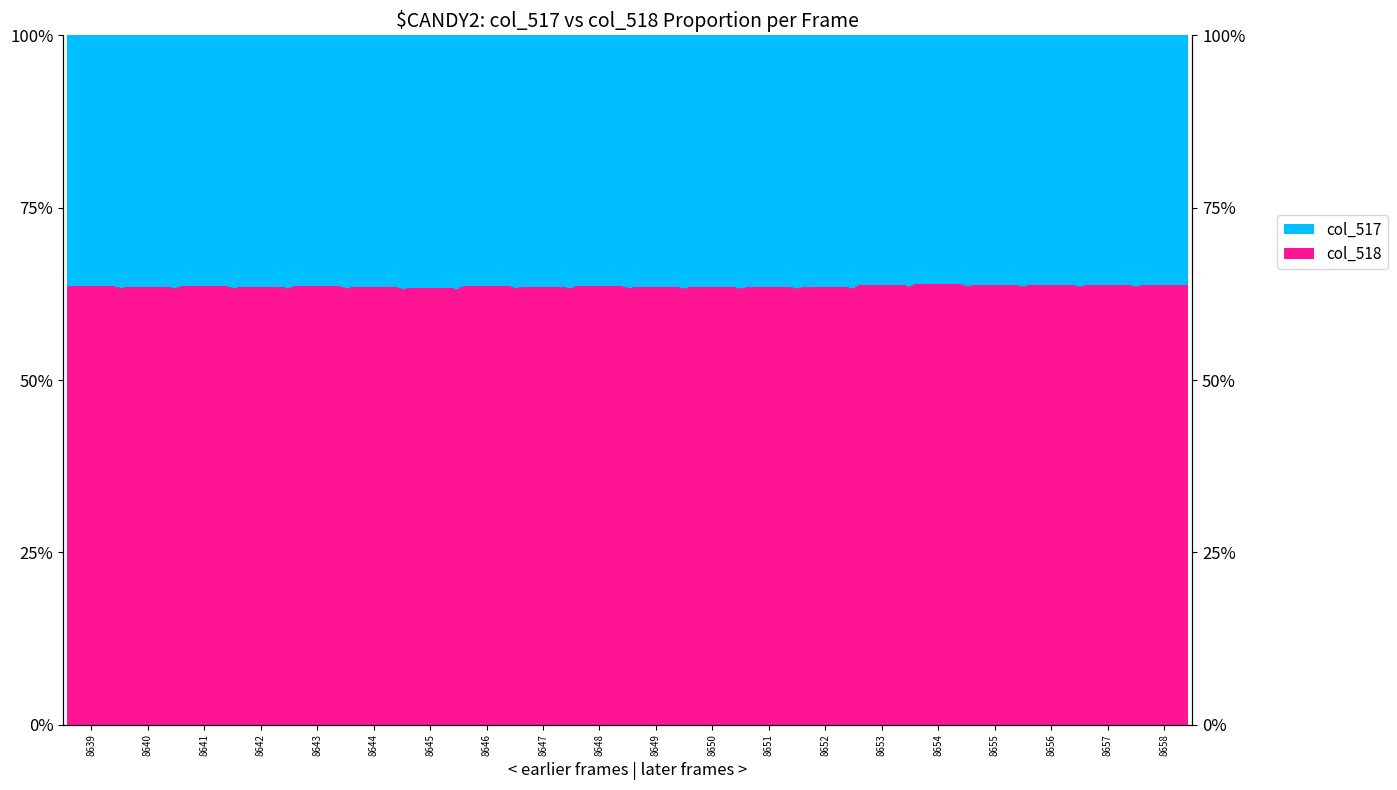

The col_517 series shows 0.6 at 8647. True or false?

False